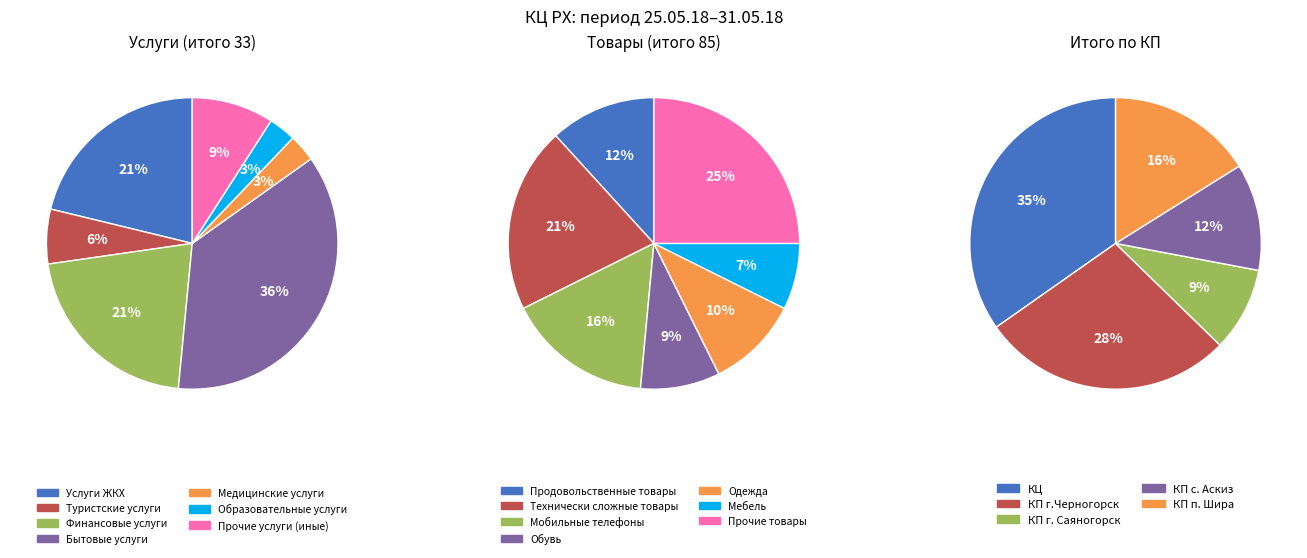

What is the largest slice in the pie chart?

Бытовые услуги